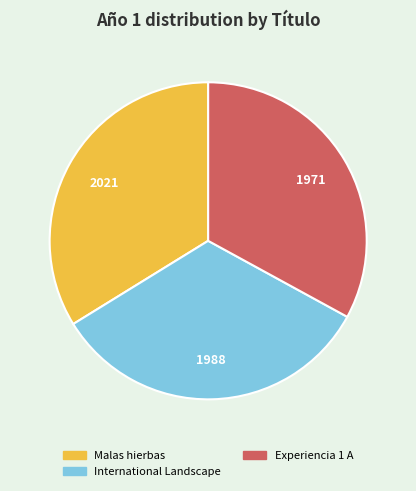

The International Landscape slice represents 48% of the pie. True or false?

False